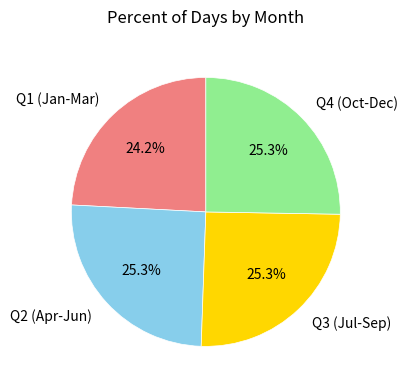

How much of the chart is everything except Q3 (Jul-Sep)?

74.7%